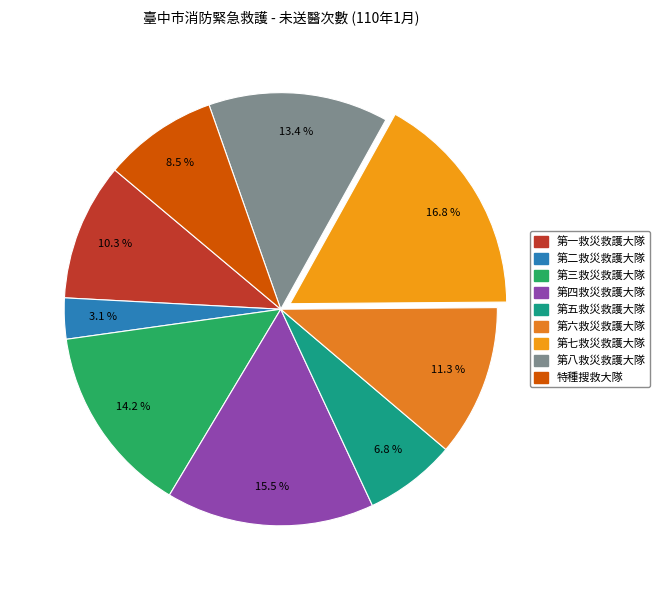

True or false: 第四救災救護大隊 accounts for 16% of the total.

True